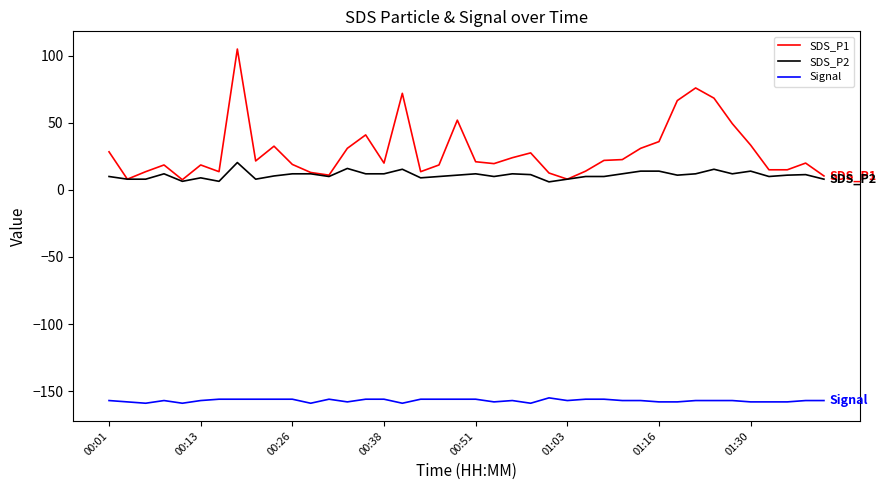

How many categories are shown in the chart?

40